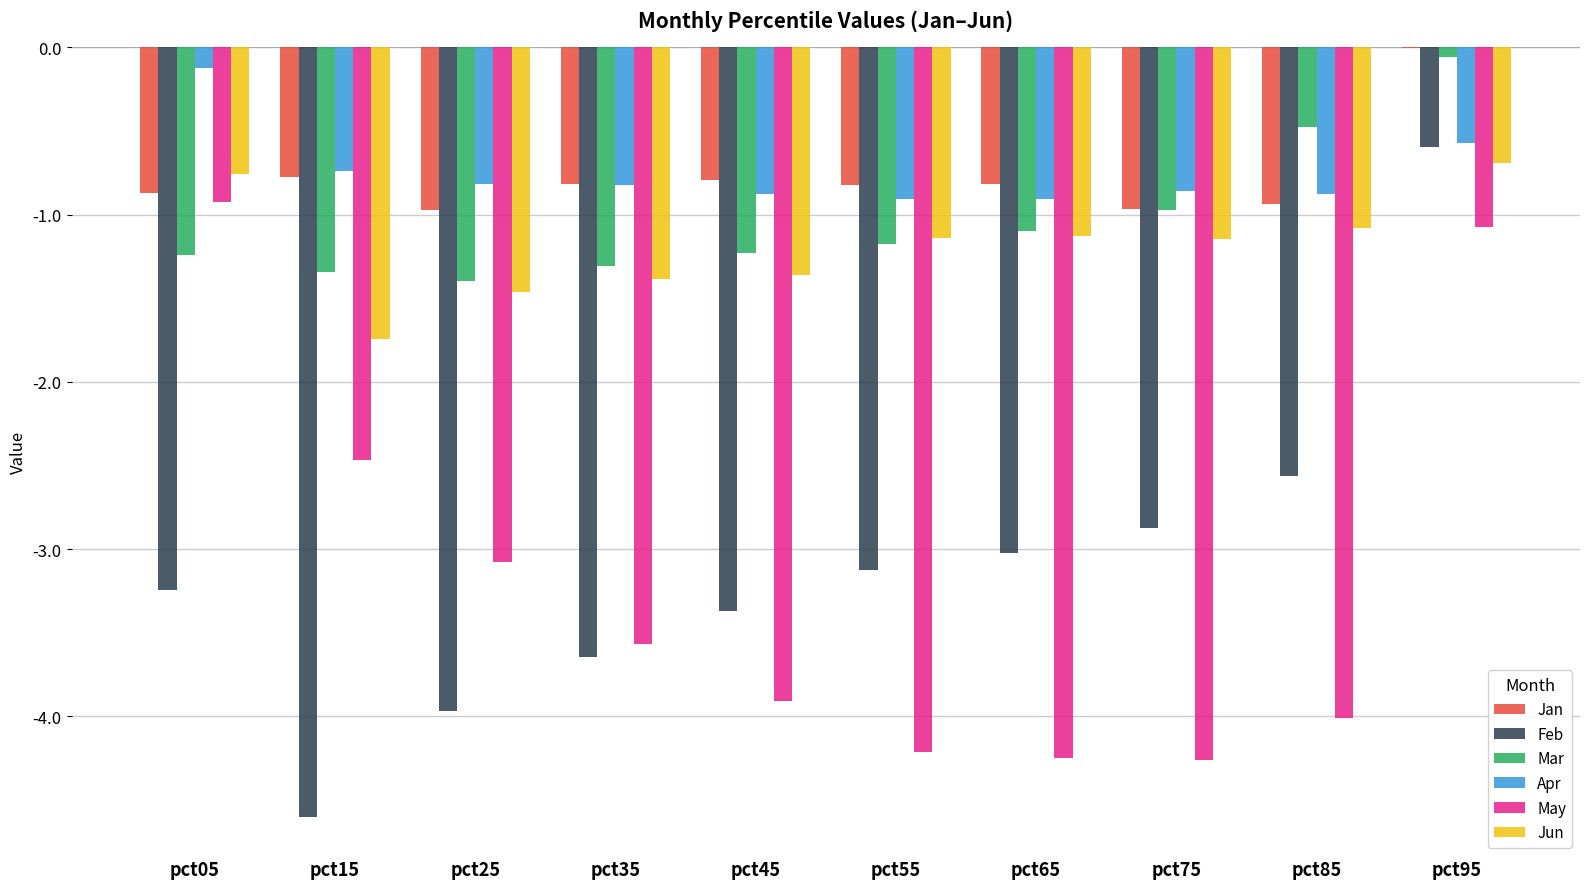

Which series changed the most between pct05 and pct15?

May